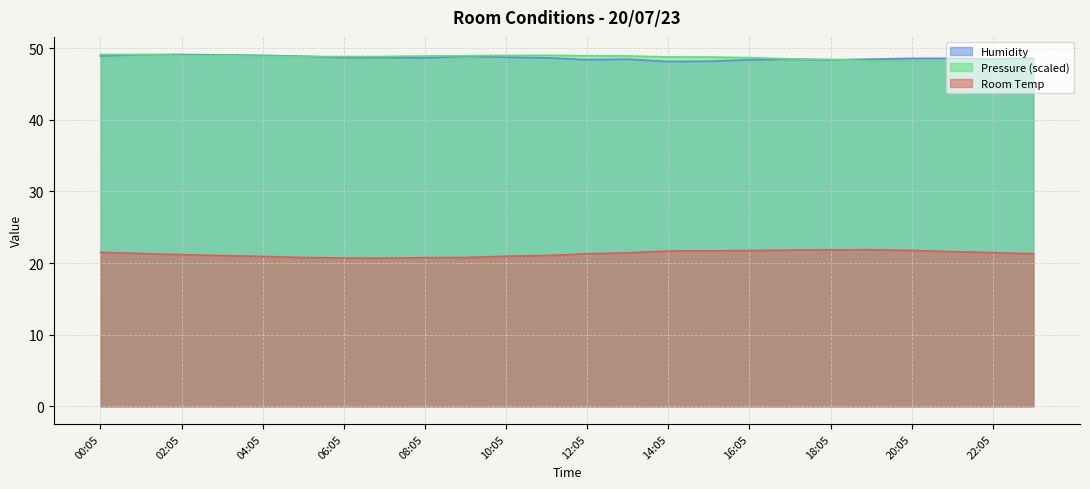

How many lines are shown in the chart?

3